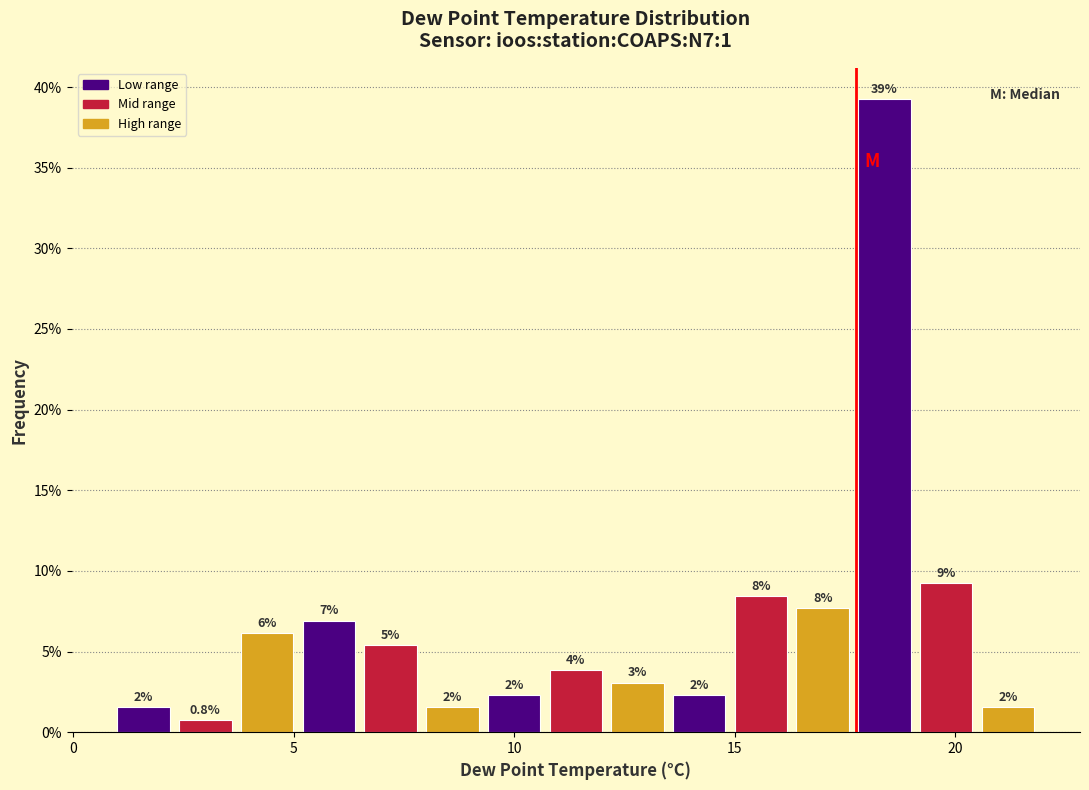

Read against the x-axis, roughly where is the centre of the tallest bar?

18.5